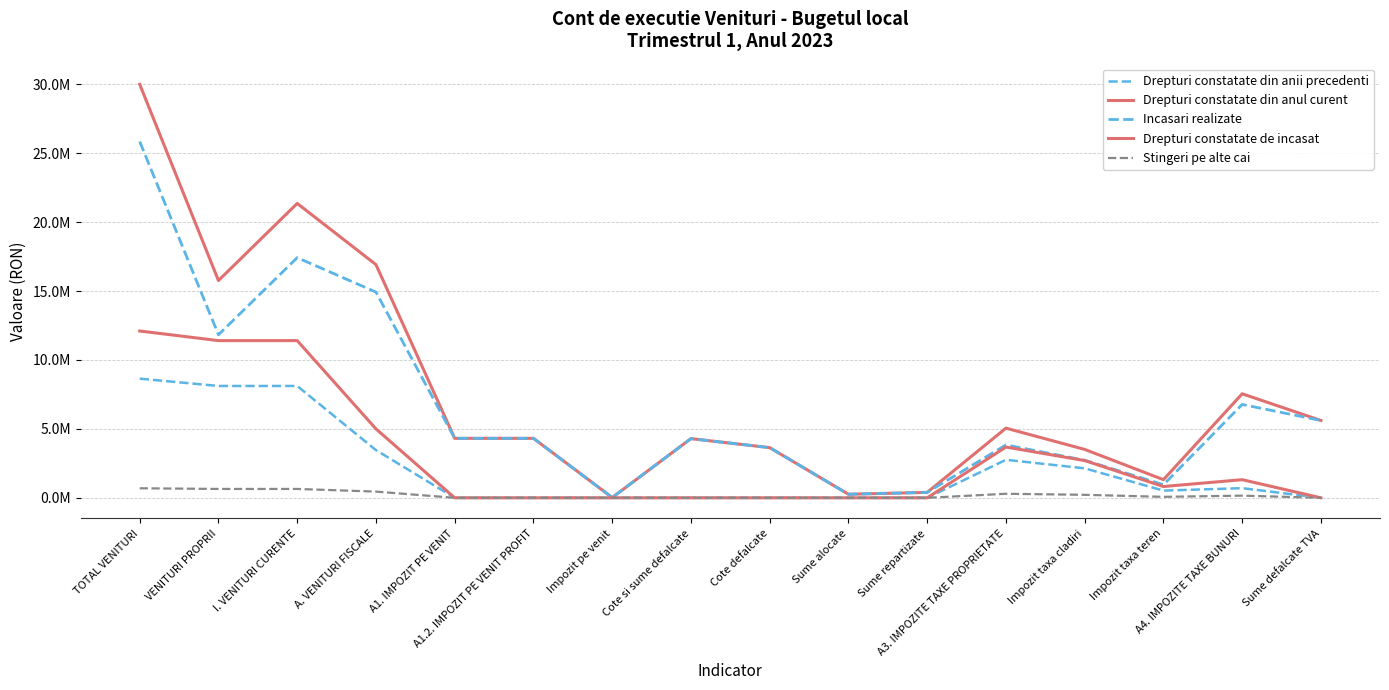

What is the total value across all series at A4. IMPOZITE TAXE BUNURI?

16496646